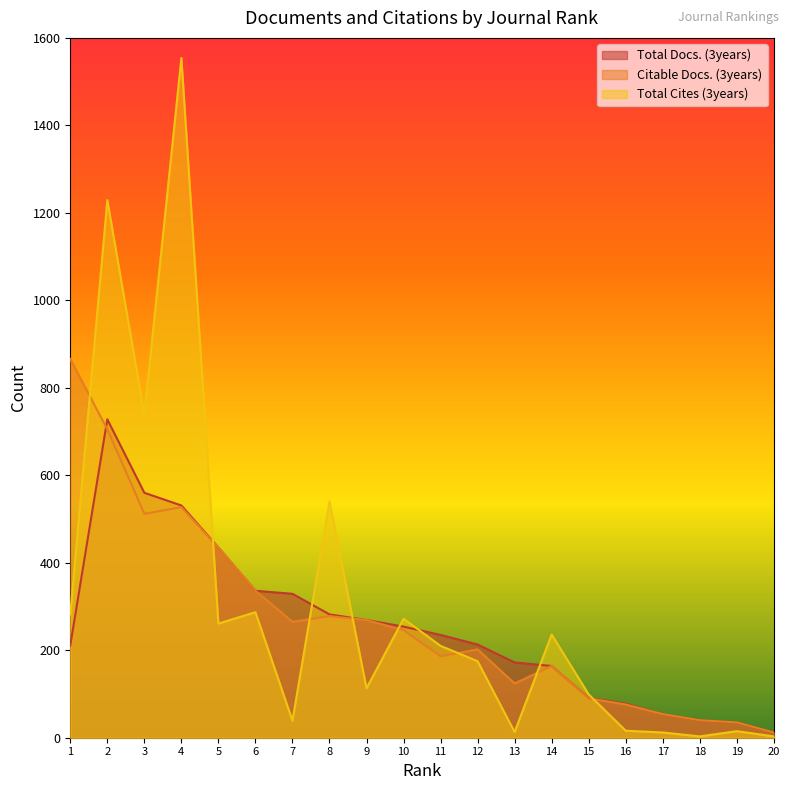

Which label corresponds to the smallest value in the chart?

18